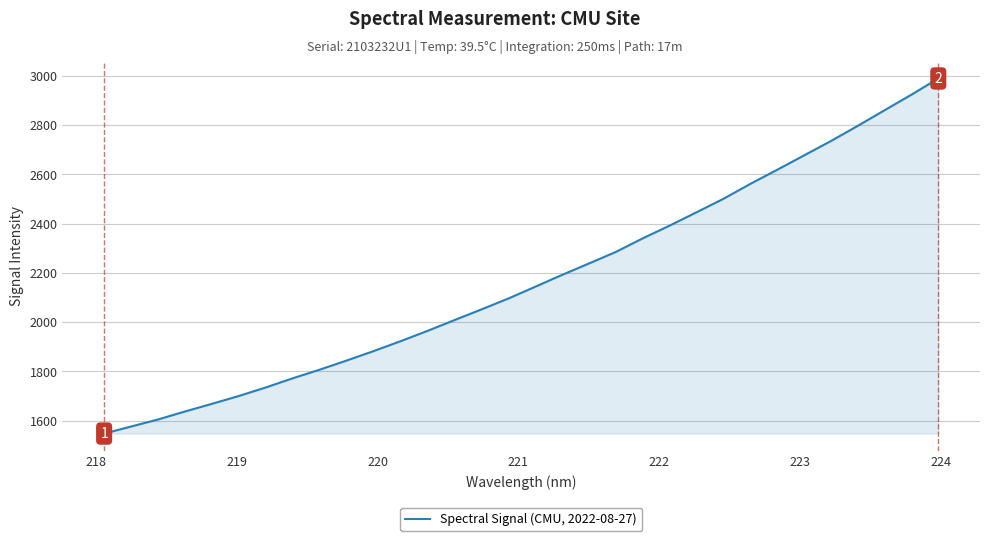

What is the maximum value shown in the chart?

2989.2